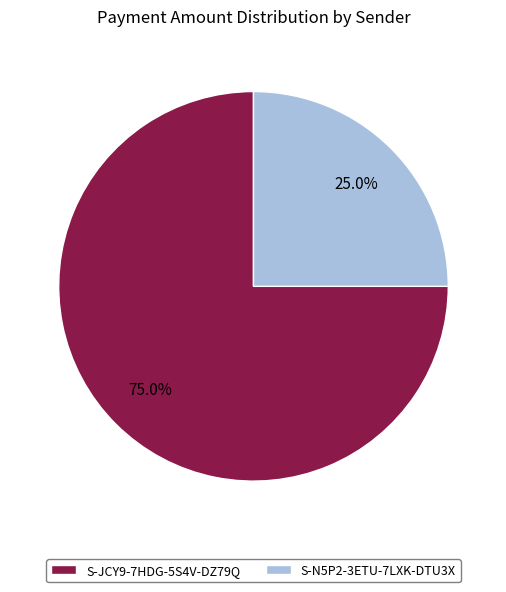

To the nearest percent, what portion does S-JCY9-7HDG-5S4V-DZ79Q represent?

75%